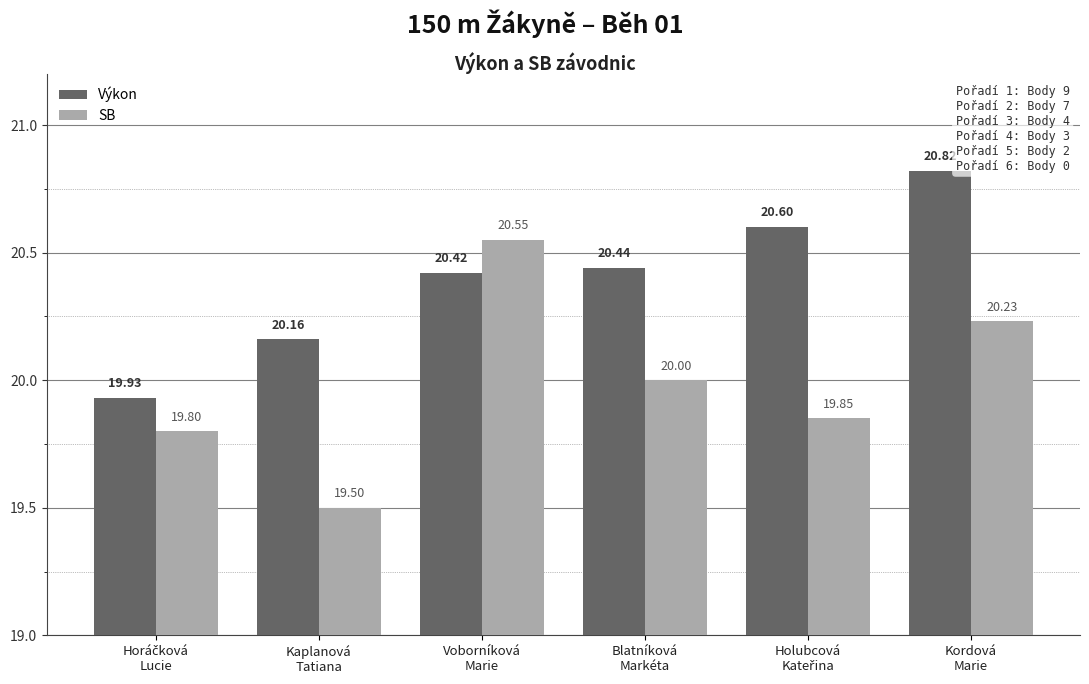

What is the difference between the SB values at Blatníková
Markéta and Kaplanová
Tatiana?

0.5